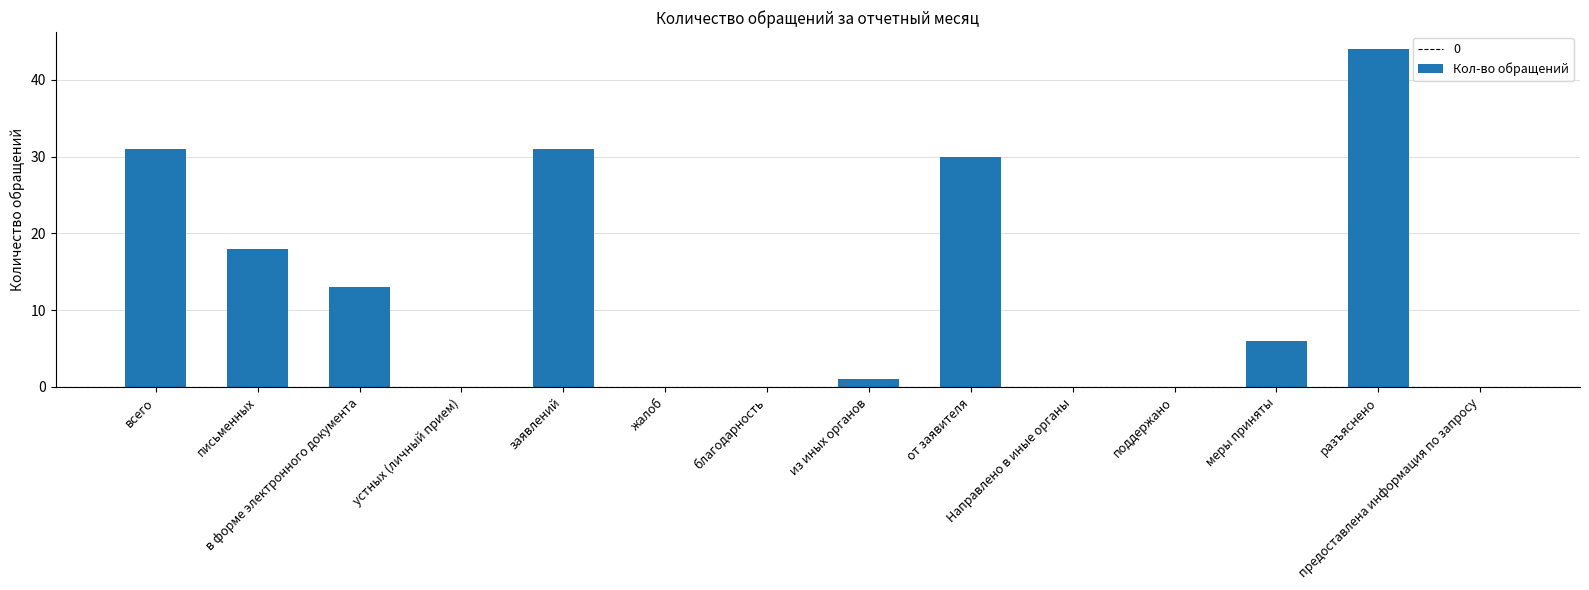

Reading left to right, list all the values displayed in this chart.

всего=31	письменных=18	в форме электронного документа=13	устных (личный прием)=0	заявлений=31	жалоб=0	благодарность=0	из иных органов=1	от заявителя=30	Направлено в иные органы=0	поддержано=0	меры приняты=6	разъяснено=44	предоставлена информация по запросу=0